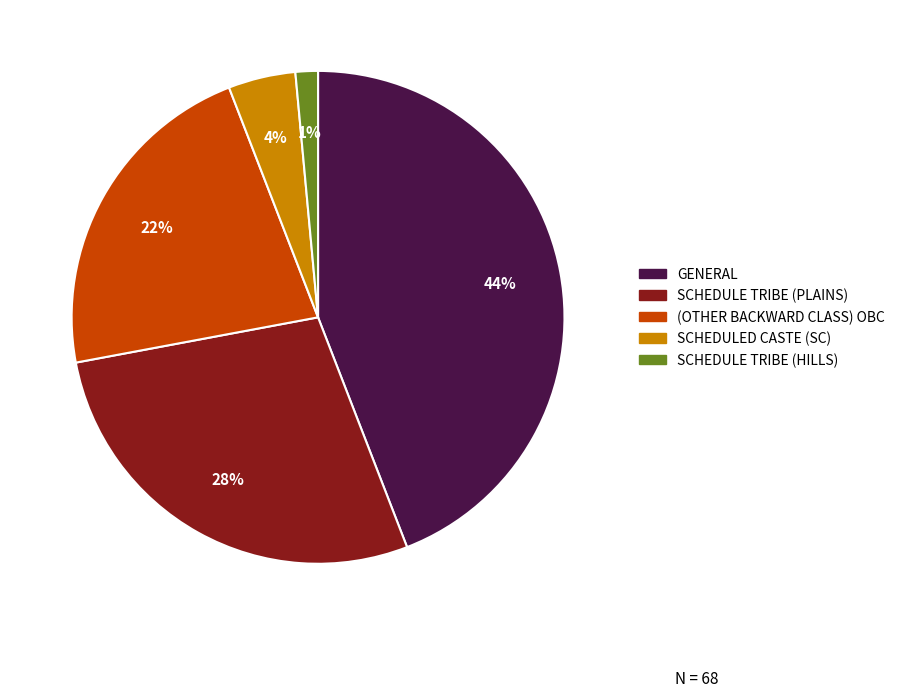

To the nearest percent, what is the difference between the largest and smallest slice percentages?

43%